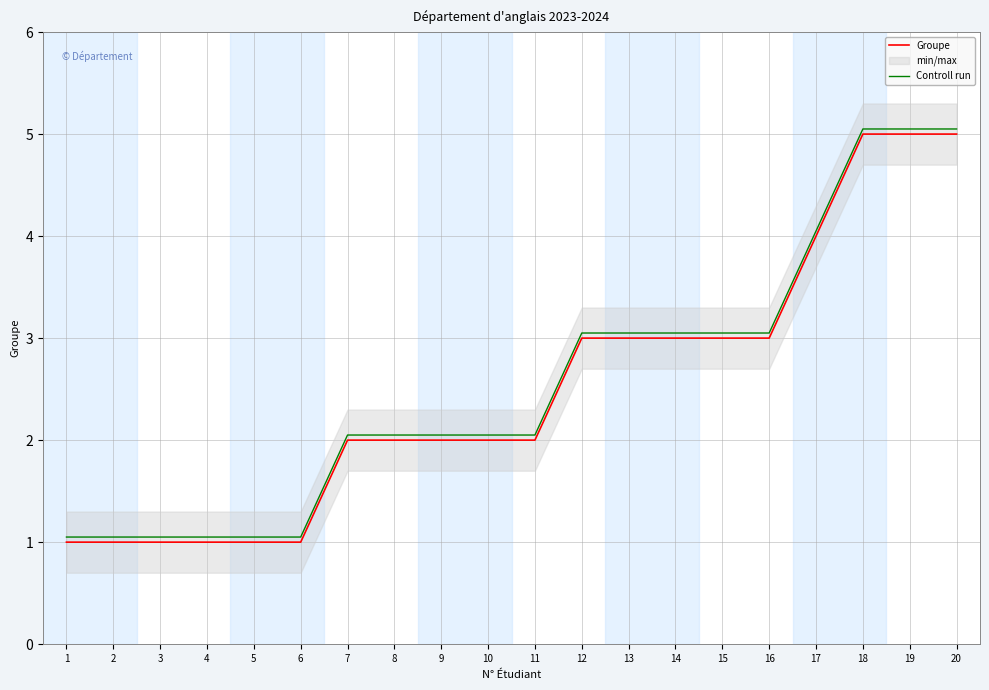

List the series in order of their peak value, highest first.

Controll run, Groupe